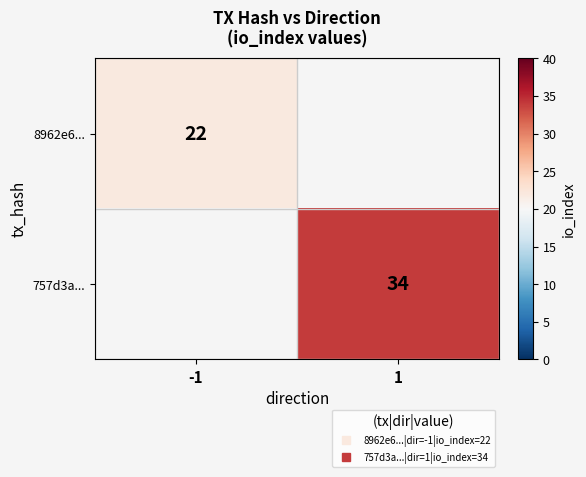

Rank the series at 1 from highest to lowest value.

8962e6..., 757d3a...